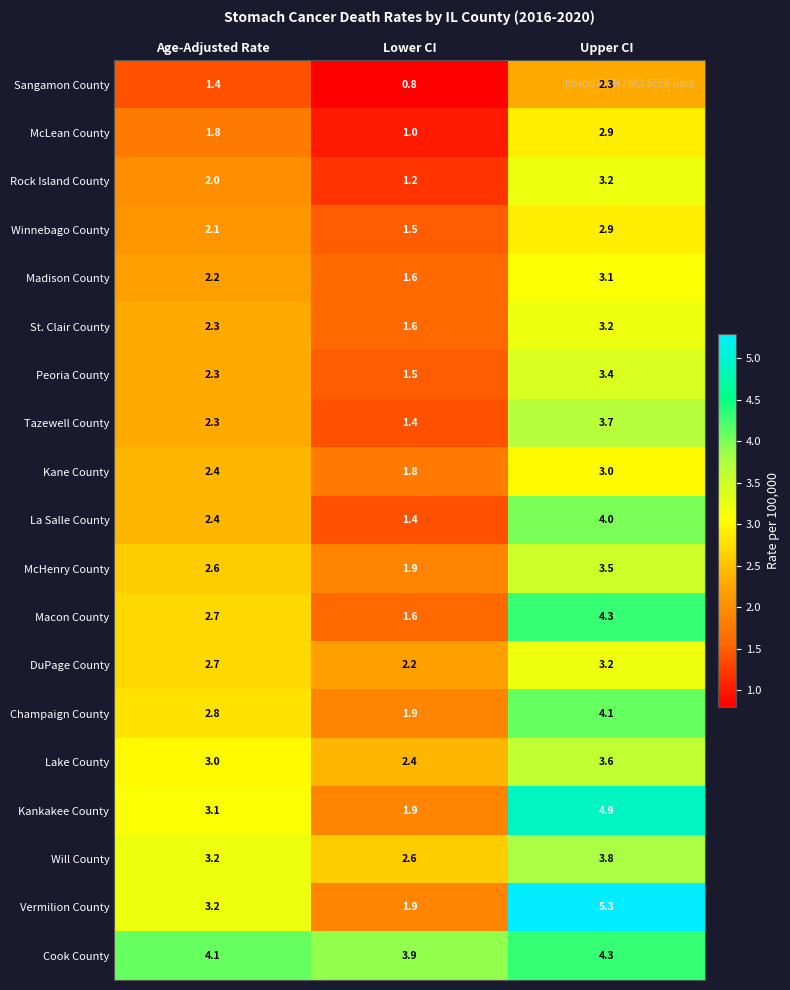

What is the smallest value displayed?

0.8